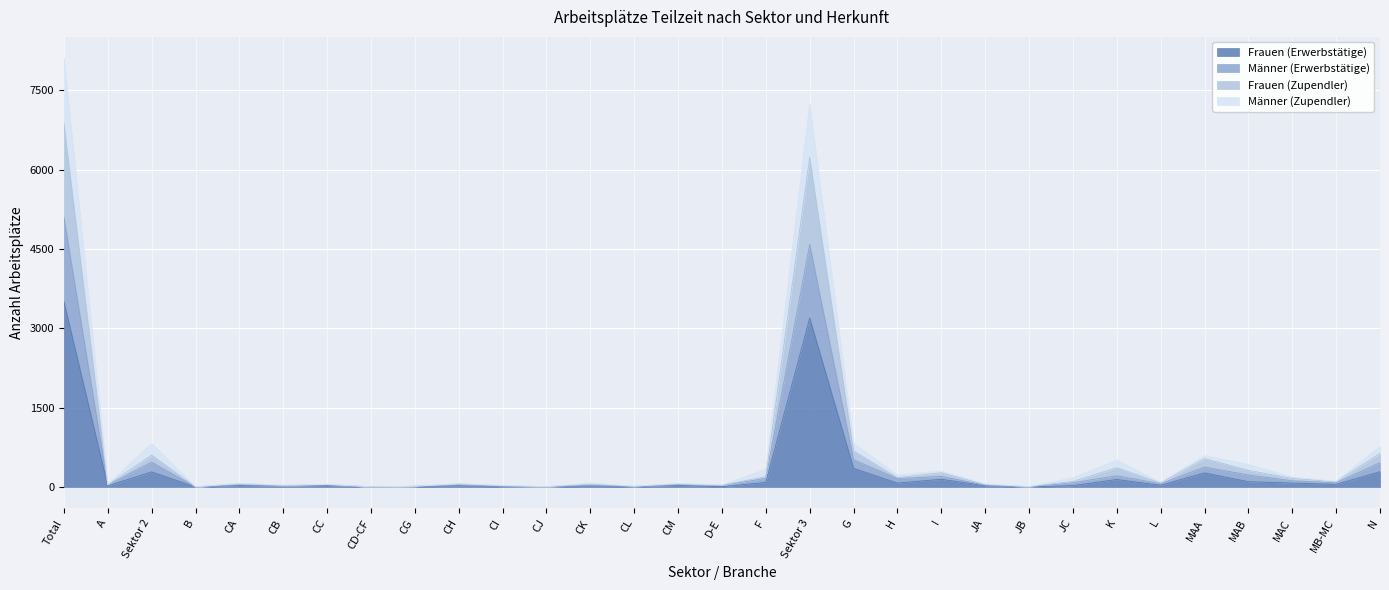

At which category is the sum across all series the highest?

Total